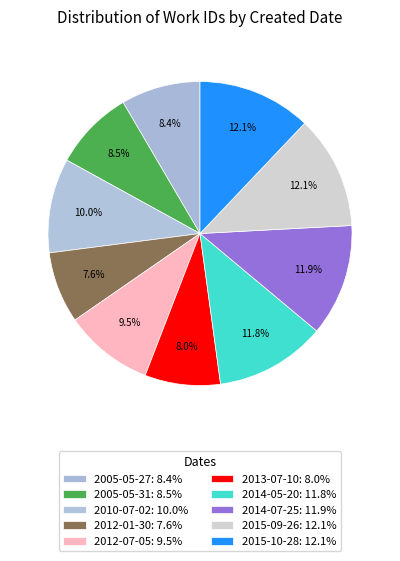

Rank the categories by value from lowest to highest.

2012-01-30, 2013-07-10, 2005-05-27, 2005-05-31, 2012-07-05, 2010-07-02, 2014-05-20, 2014-07-25, 2015-09-26, 2015-10-28